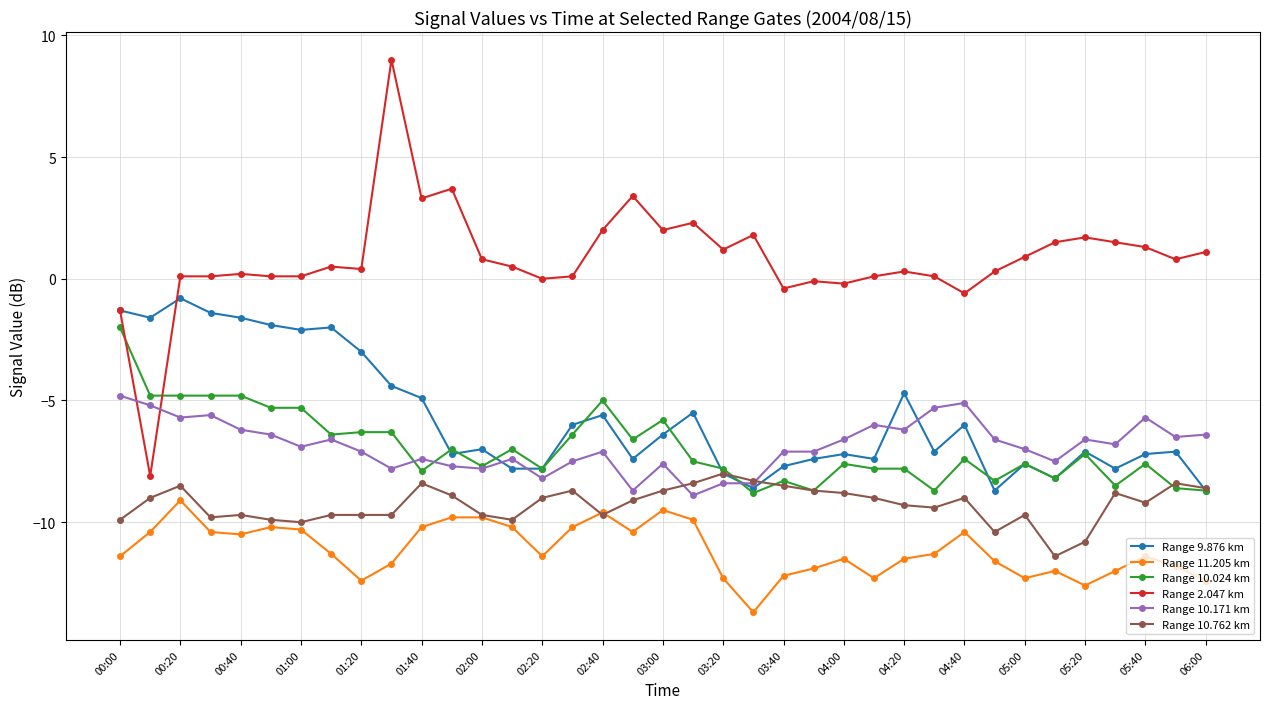

True or false: Range 9.876 km has more than 2 points higher than both neighbors.

True